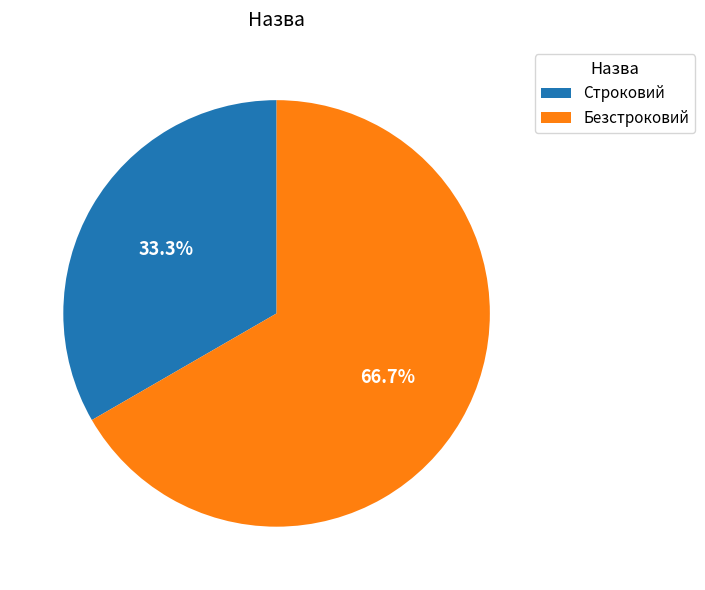

Approximately how many times larger is the value at Строковий compared to Безстроковий?

0.5